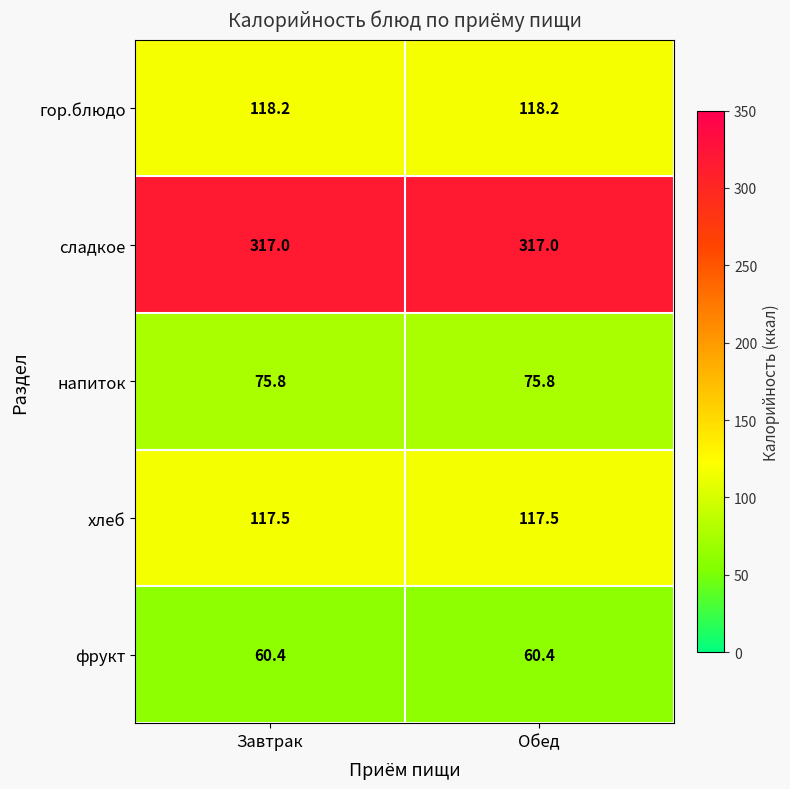

What is the minimum value for напиток?

75.8